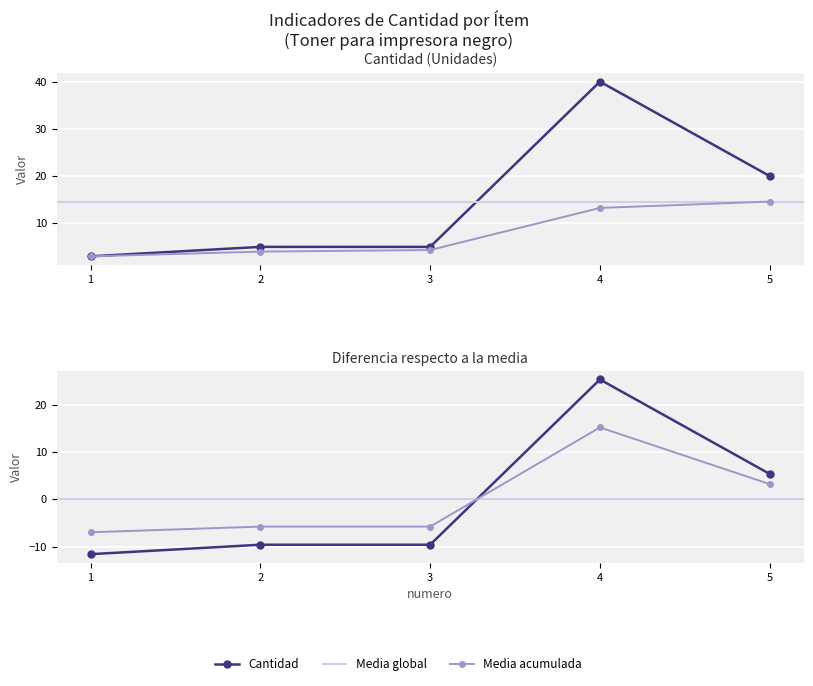

Does the chart display data point markers on the line(s)?

Yes